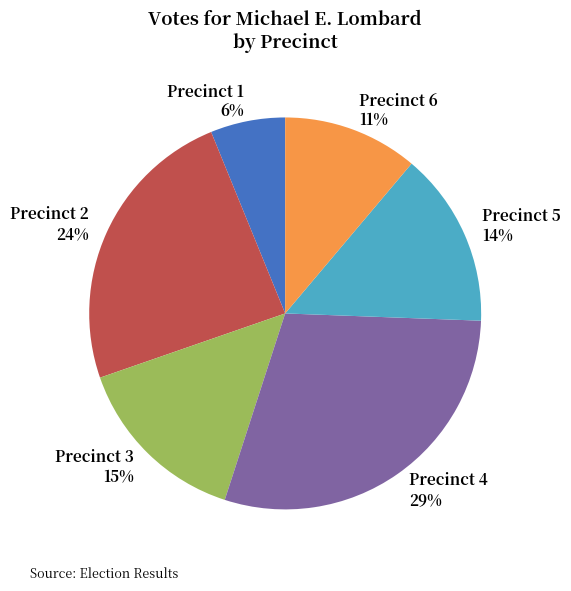

To the nearest percent, what is the average slice percentage?

17%